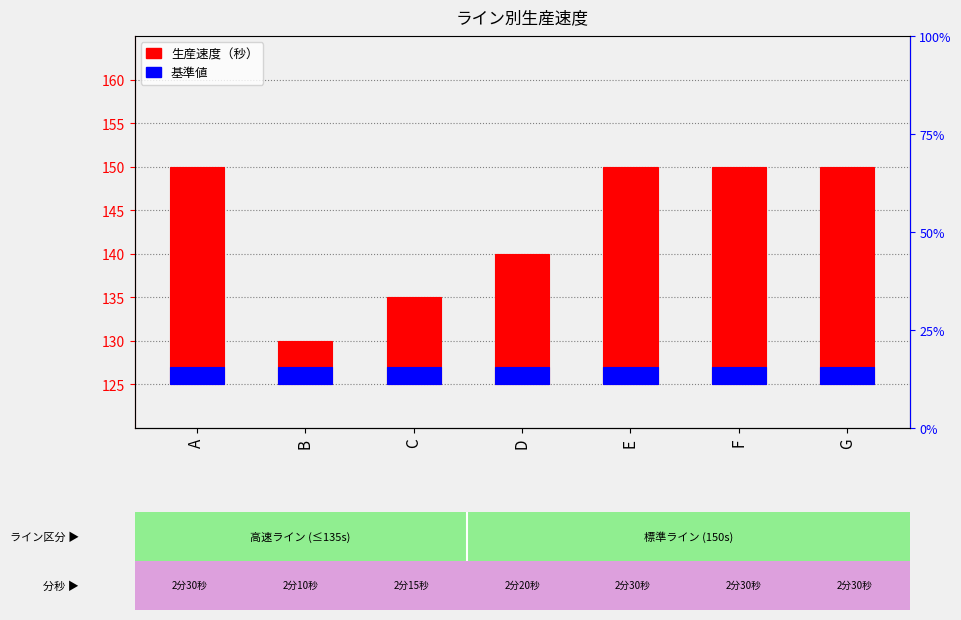

What is the value of the 基準値（秒） bar at the 5th from the left?

2